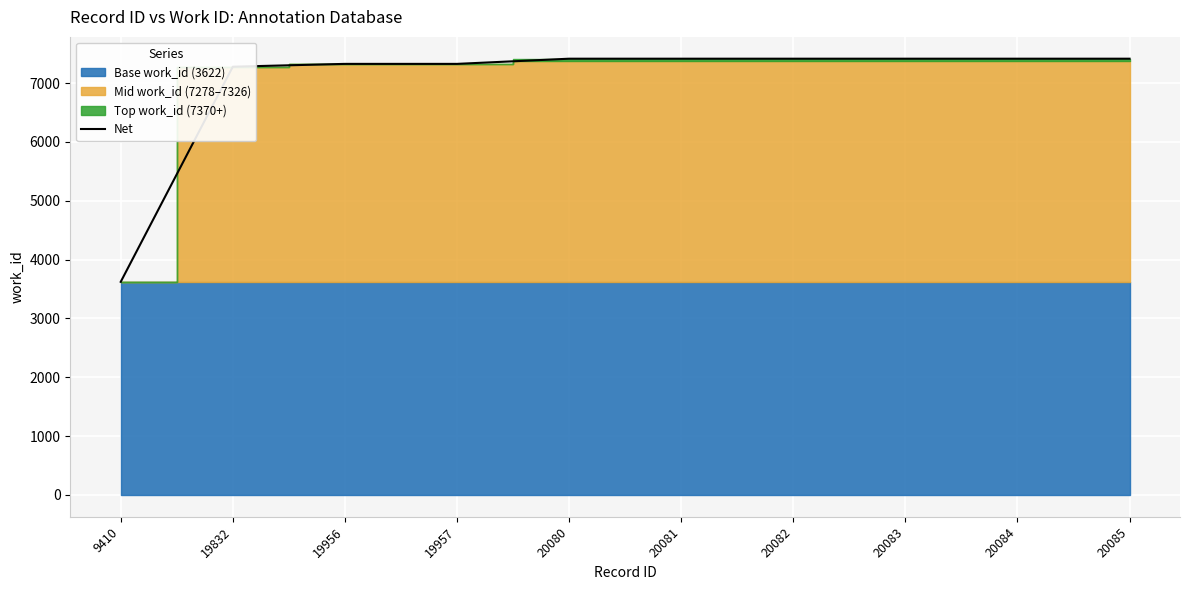

Reading left to right, transcribe all the data shown in this chart.

9410=3622	19832=7278	19956=7326	19957=7326	20080=7414	20081=7414	20082=7414	20083=7414	20084=7414	20085=7414